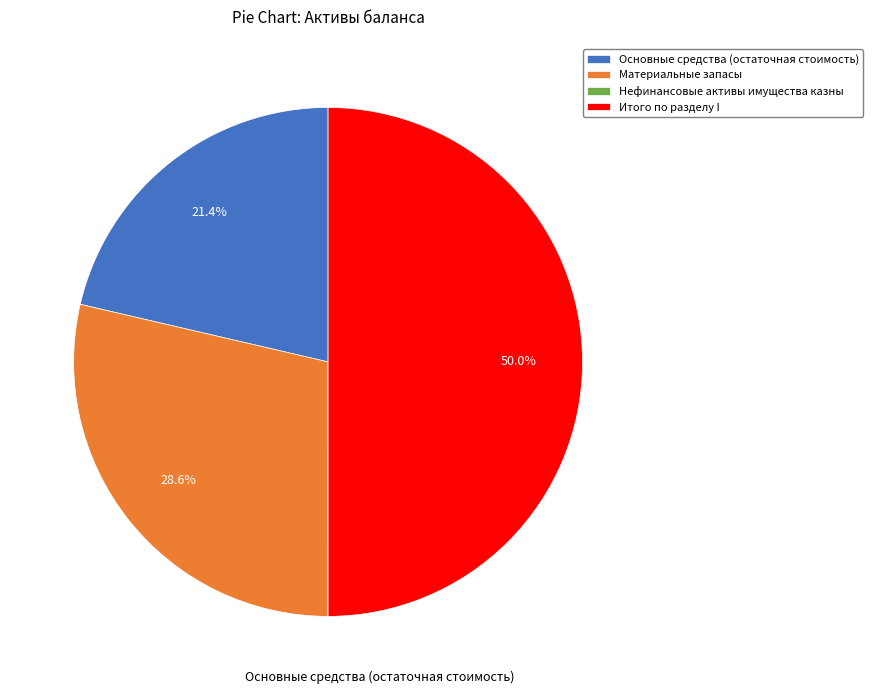

Does Основные средства (остаточная стоимость) represent more than half of the total?

No